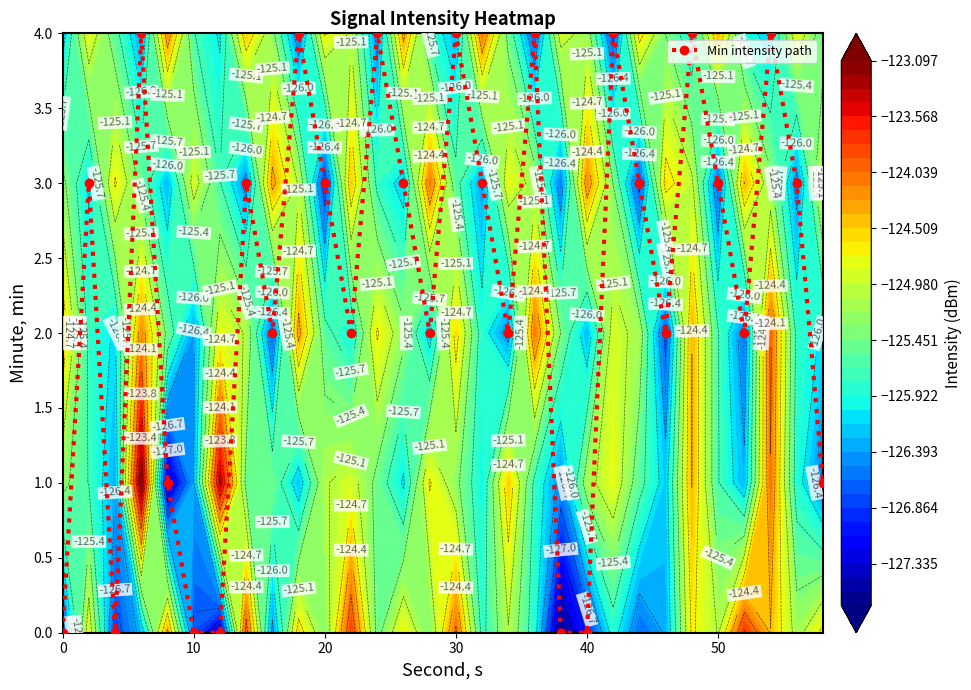

True or false: Min intensity path has more than 0 interior local peaks.

True